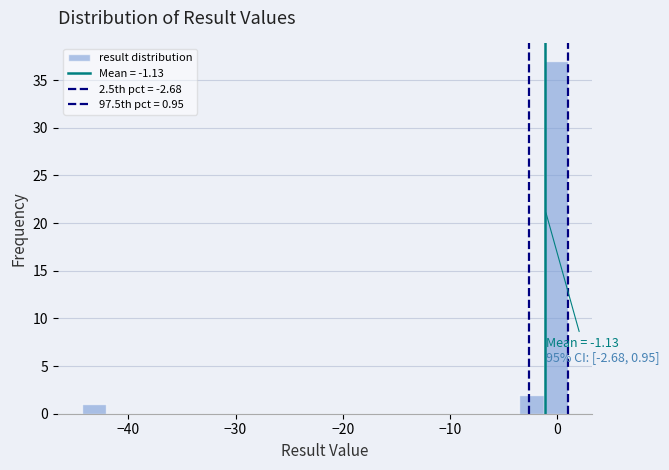

Read against the x-axis, roughly where is the centre of the tallest bar?

0